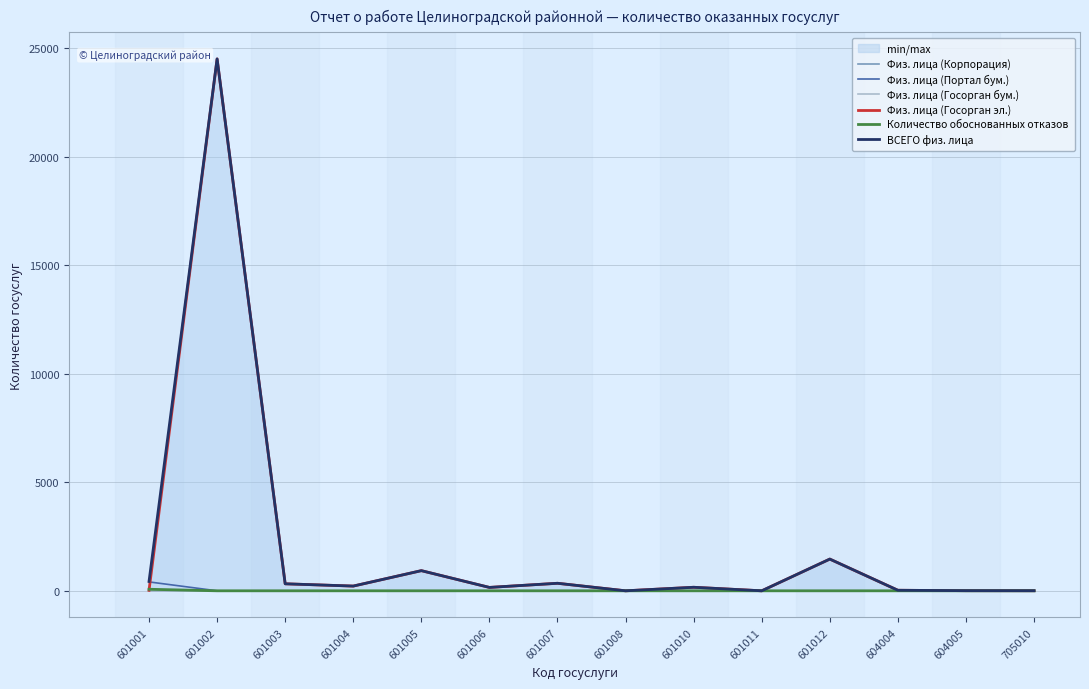

How many interior local valleys does the Физ. лица (Госорган эл.) series have?

4